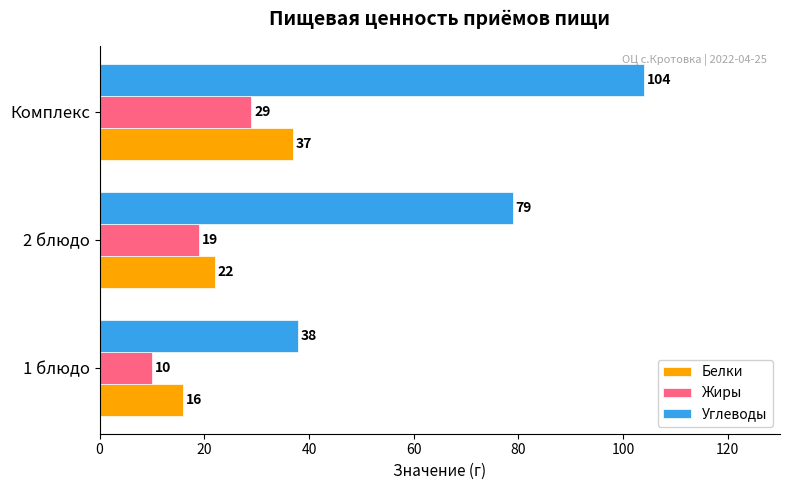

What is the difference between the second highest and minimum values in the Углеводы series?

41